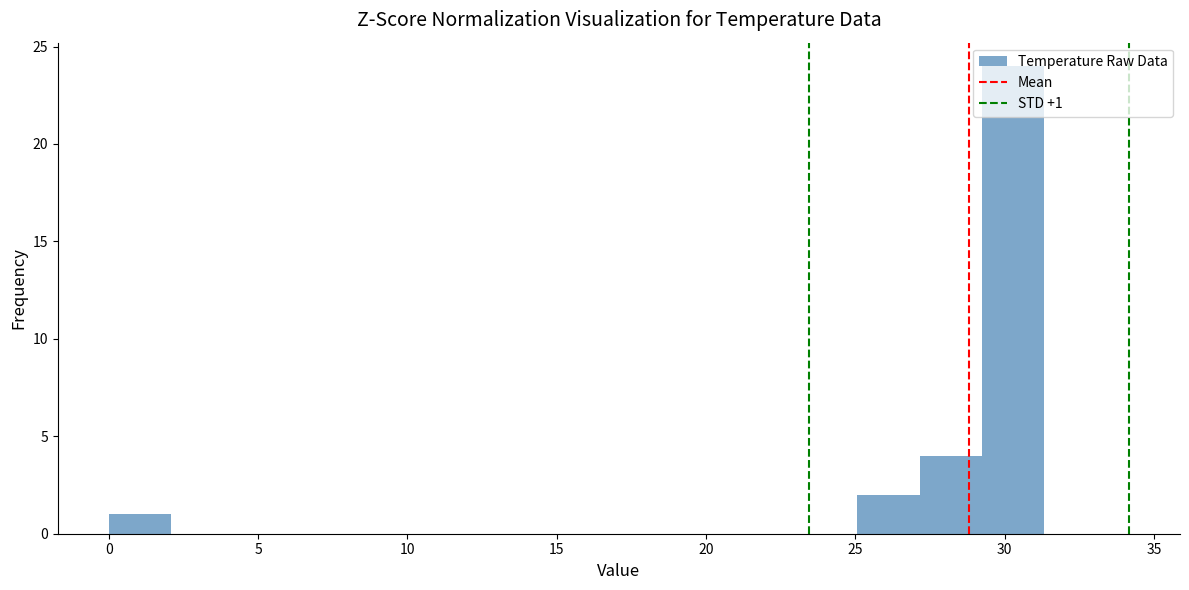

Over which range of the x-axis is the bar tallest?

29.0 to 31.5